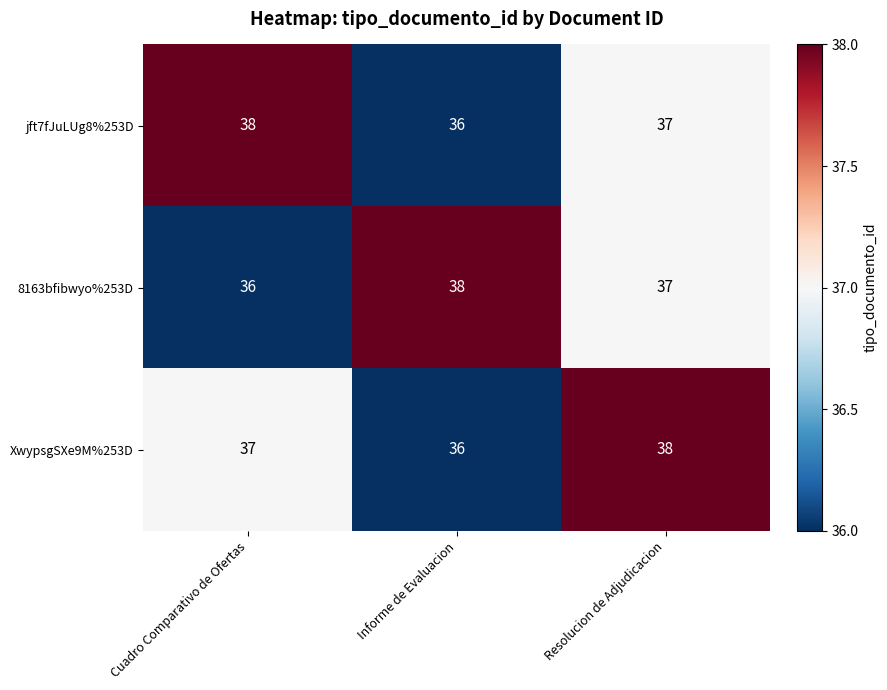

Rank the series at Cuadro Comparativo de Ofertas from lowest to highest value.

8163bfibwyo%253D, XwypsgSXe9M%253D, jft7fJuLUg8%253D